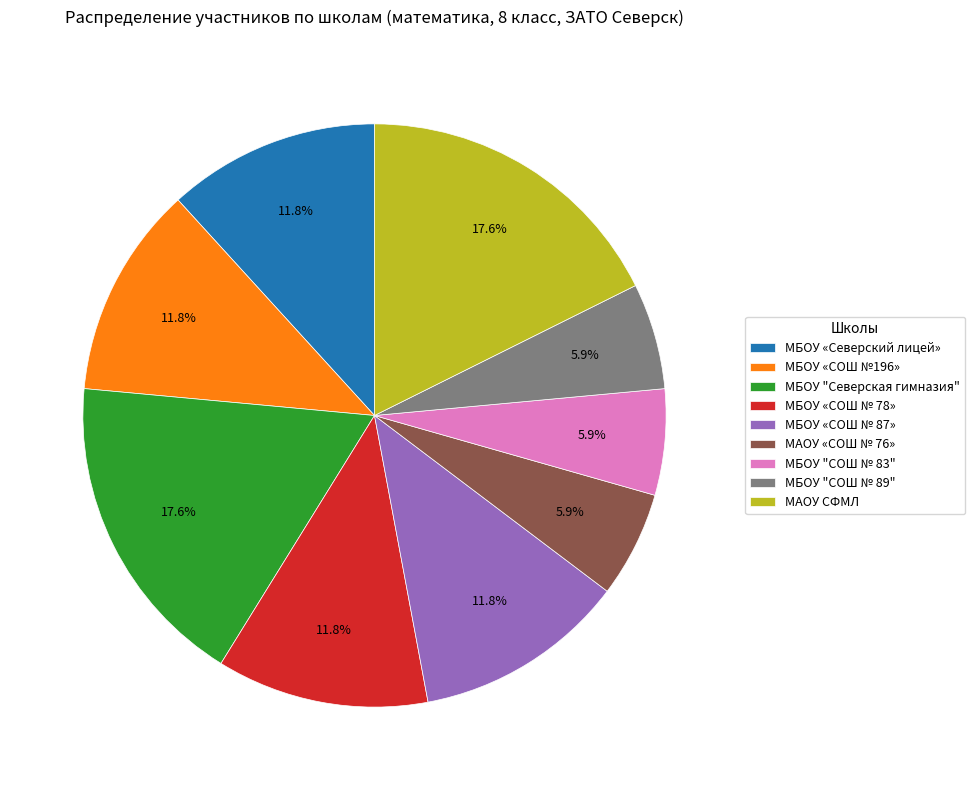

Which has a higher value, МБОУ «СОШ № 78» or МБОУ "СОШ № 89"?

МБОУ «СОШ № 78»